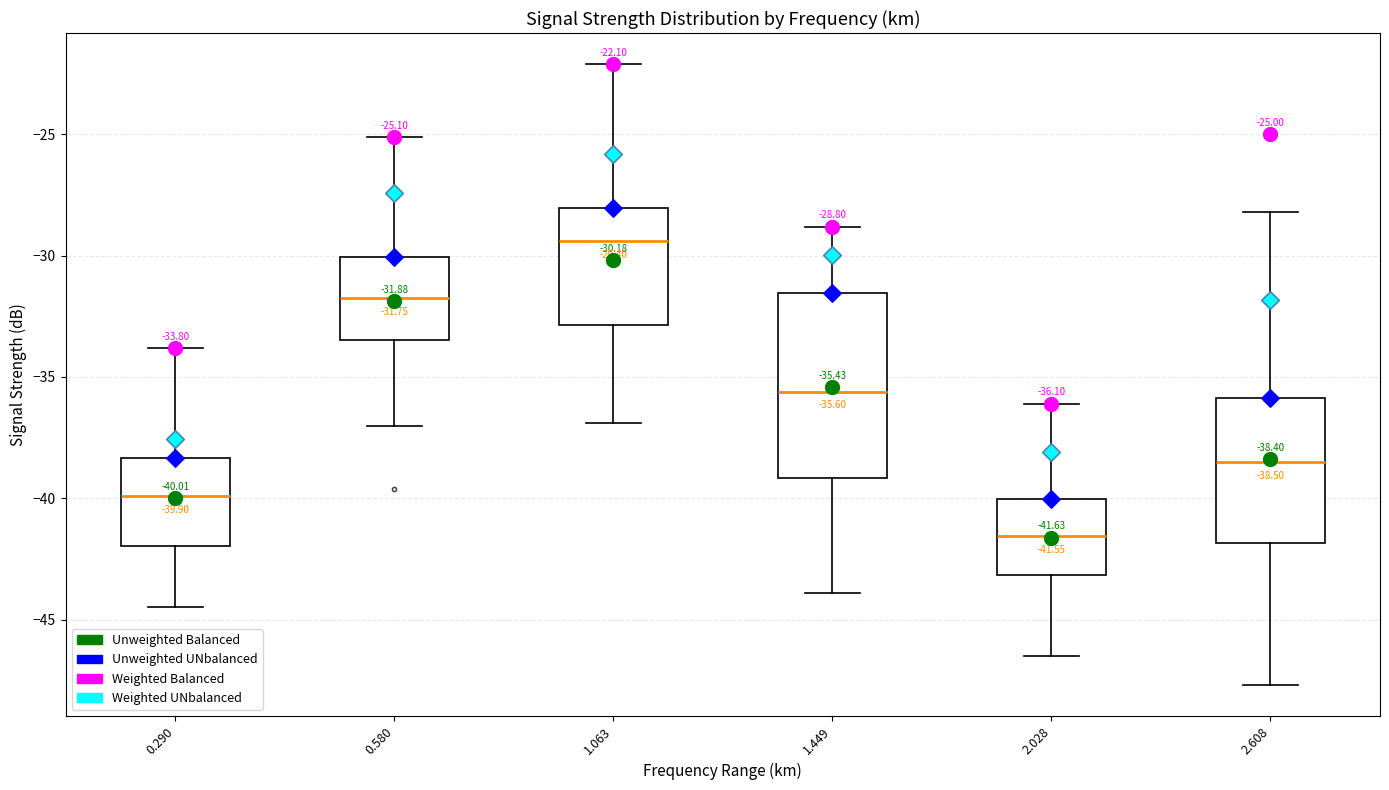

Which box's median line is the highest?

1.063